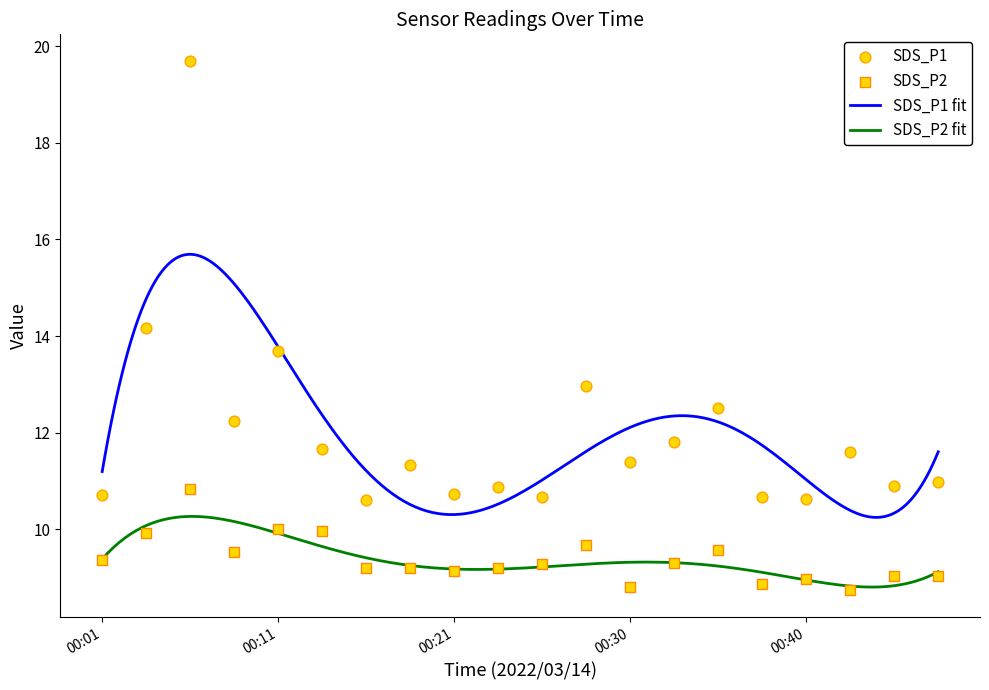

Which series contains the highest Y value?

SDS_P1